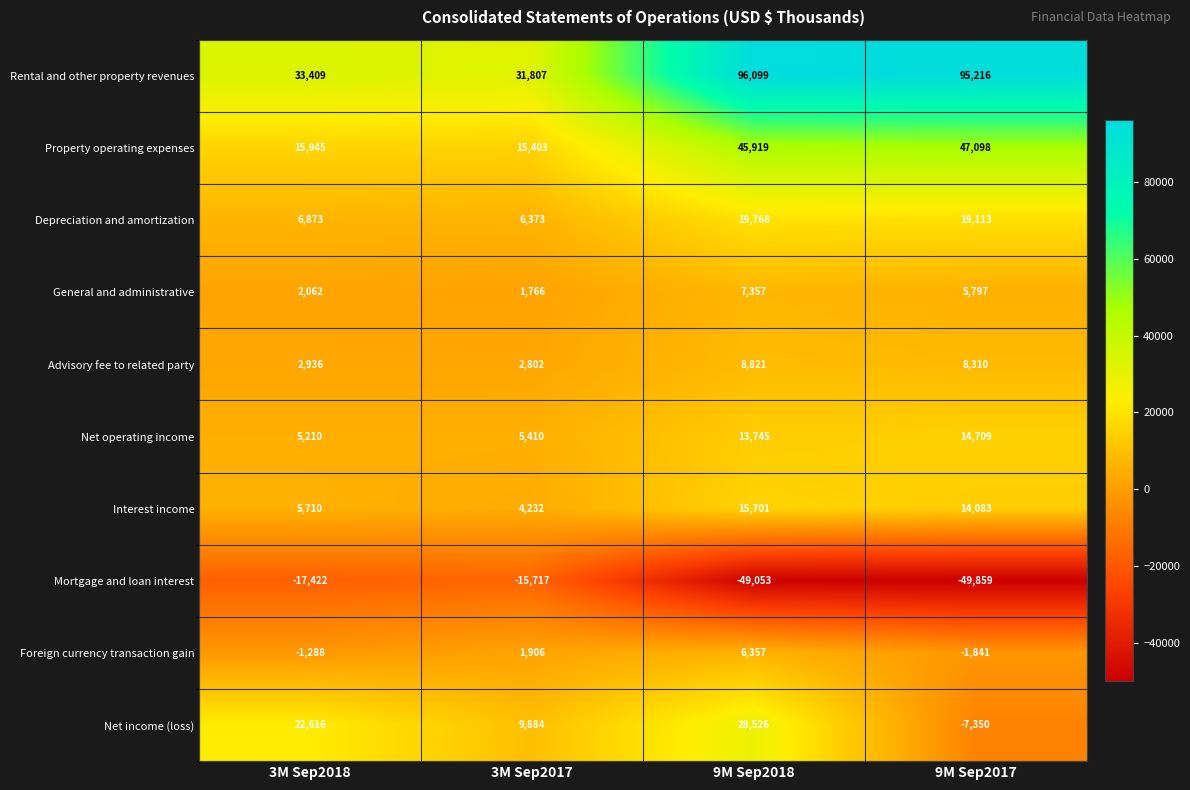

True or false: Property operating expenses has a value of 45919 at 9M Sep2018.

True